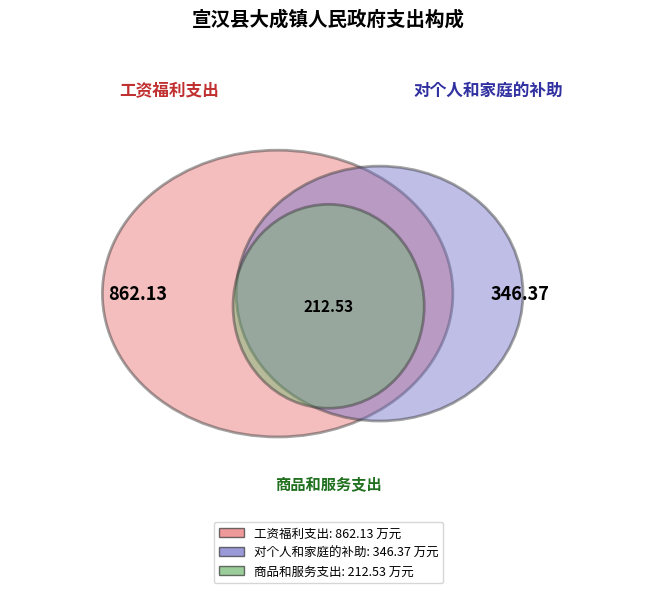

To the nearest percent, what percentage of the pie is 商品和服务支出?

15%